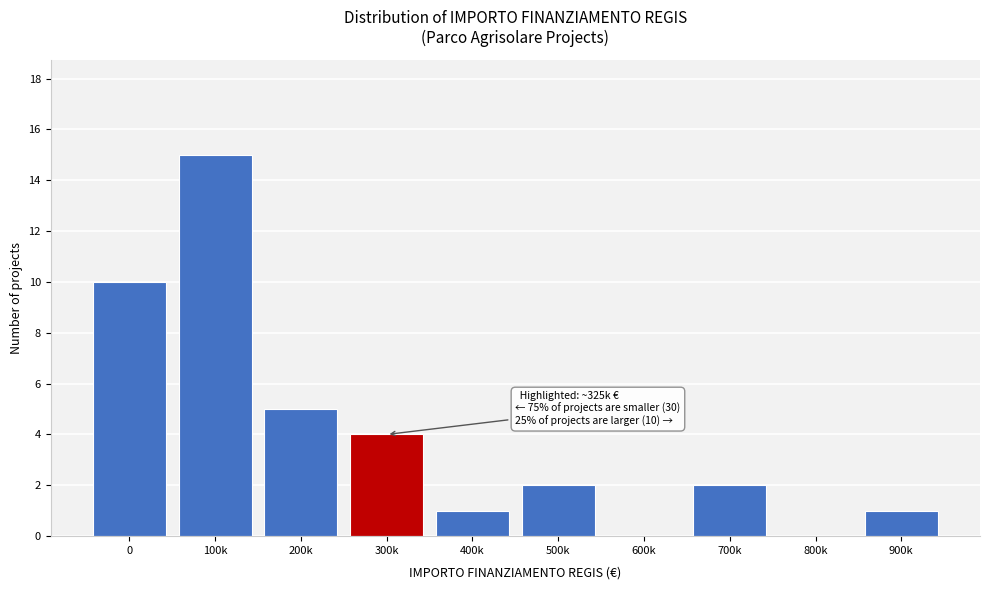

Reading left to right, transcribe all the data shown in this chart.

0=10	100k=15	200k=5	300k=4	400k=1	500k=2	600k=0	700k=2	800k=0	900k=1